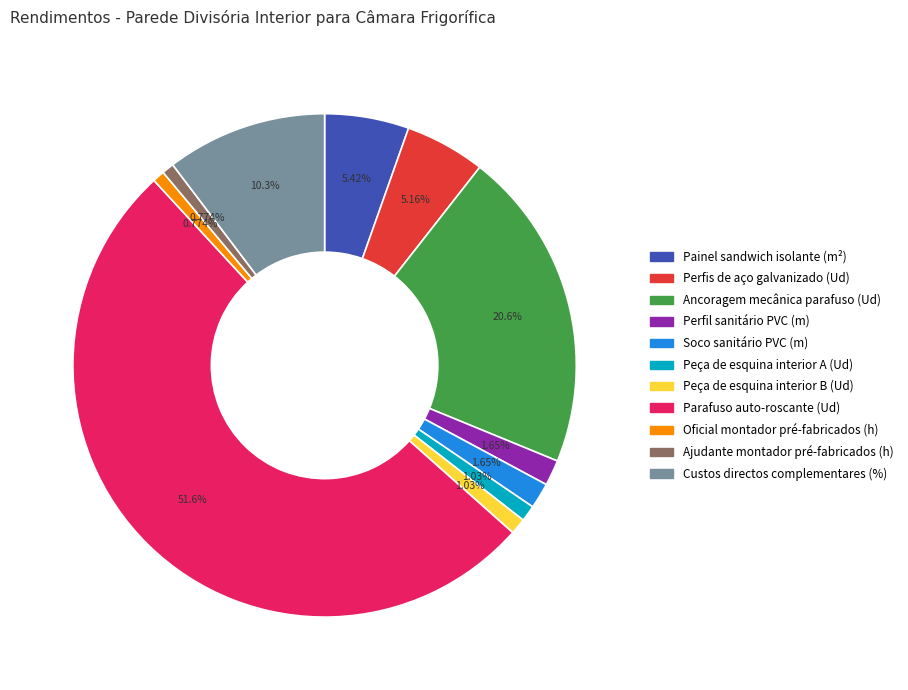

Count the number of slices in the pie.

11